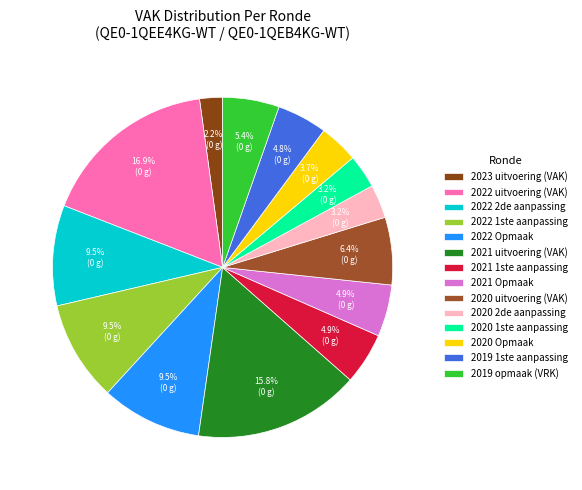

Rank the categories by value from highest to lowest.

2022 uitvoering (VAK), 2021 uitvoering (VAK), 2022 2de aanpassing, 2022 1ste aanpassing, 2022 Opmaak, 2020 uitvoering (VAK), 2019 opmaak (VRK), 2021 1ste aanpassing, 2021 Opmaak, 2019 1ste aanpassing, 2020 Opmaak, 2020 2de aanpassing, 2020 1ste aanpassing, 2023 uitvoering (VAK)